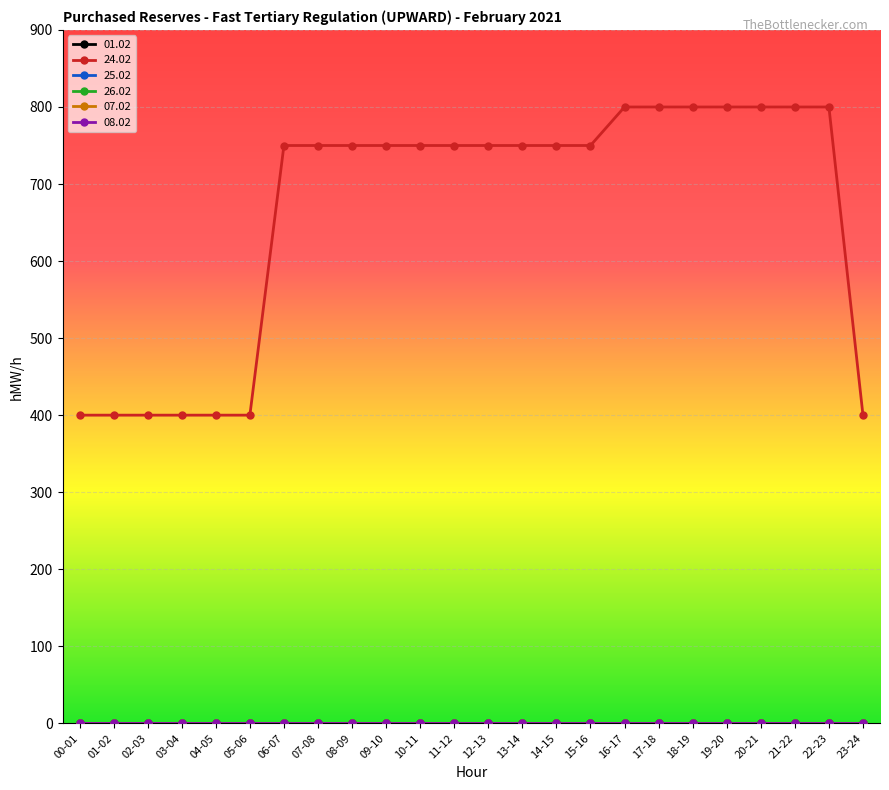

Does the chart display data point markers on the line(s)?

Yes